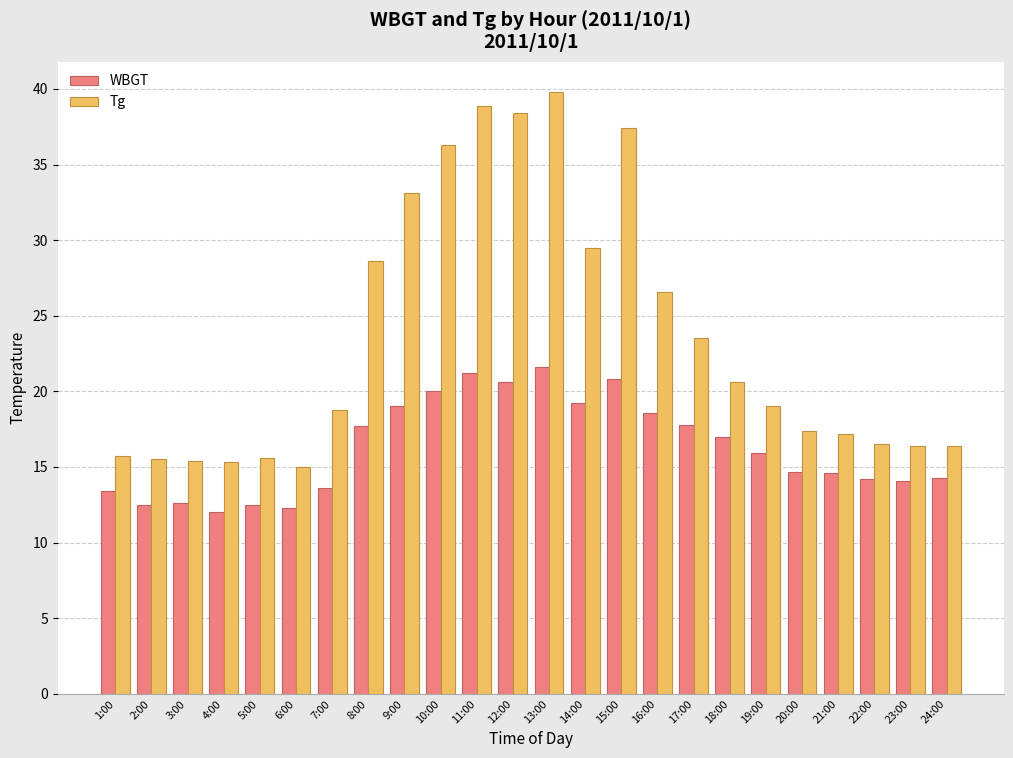

The value of WBGT at 16:00 is 18.6. True or false?

True